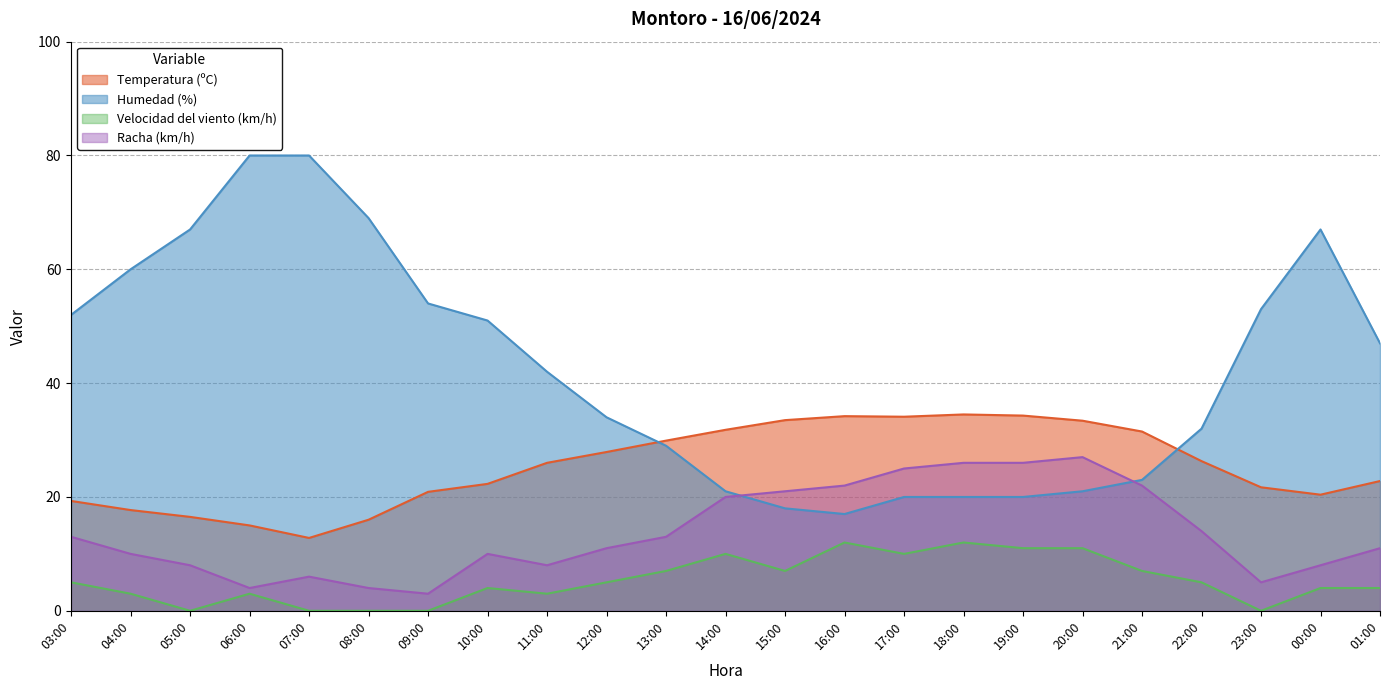

Reading left to right, transcribe all the data shown in this chart.

Temperatura (ºC): 19.3	17.7	16.5	15.0	12.8	16.0	20.9	22.3	26.0	27.9	29.9	31.8	33.5	34.2	34.1	34.5	34.3	33.4	31.5	26.3	21.7	20.4	22.8
Humedad (%): 52.0	60.0	67.0	80.0	80.0	69.0	54.0	51.0	42.0	34.0	29.0	21.0	18.0	17.0	20.0	20.0	20.0	21.0	23.0	32.0	53.0	67.0	47.0
Velocidad del viento (km/h): 5.0	3.0	0.0	3.0	0.0	0.0	0.0	4.0	3.0	5.0	7.0	10.0	7.0	12.0	10.0	12.0	11.0	11.0	7.0	5.0	0.0	4.0	4.0
Racha (km/h): 13.0	10.0	8.0	4.0	6.0	4.0	3.0	10.0	8.0	11.0	13.0	20.0	21.0	22.0	25.0	26.0	26.0	27.0	22.0	14.0	5.0	8.0	11.0